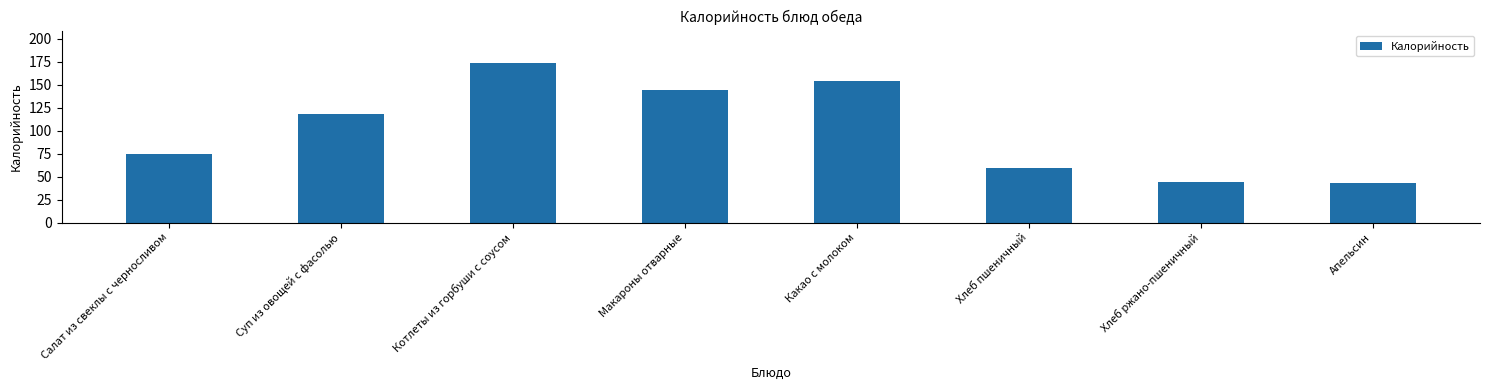

How many values are below 117?

4